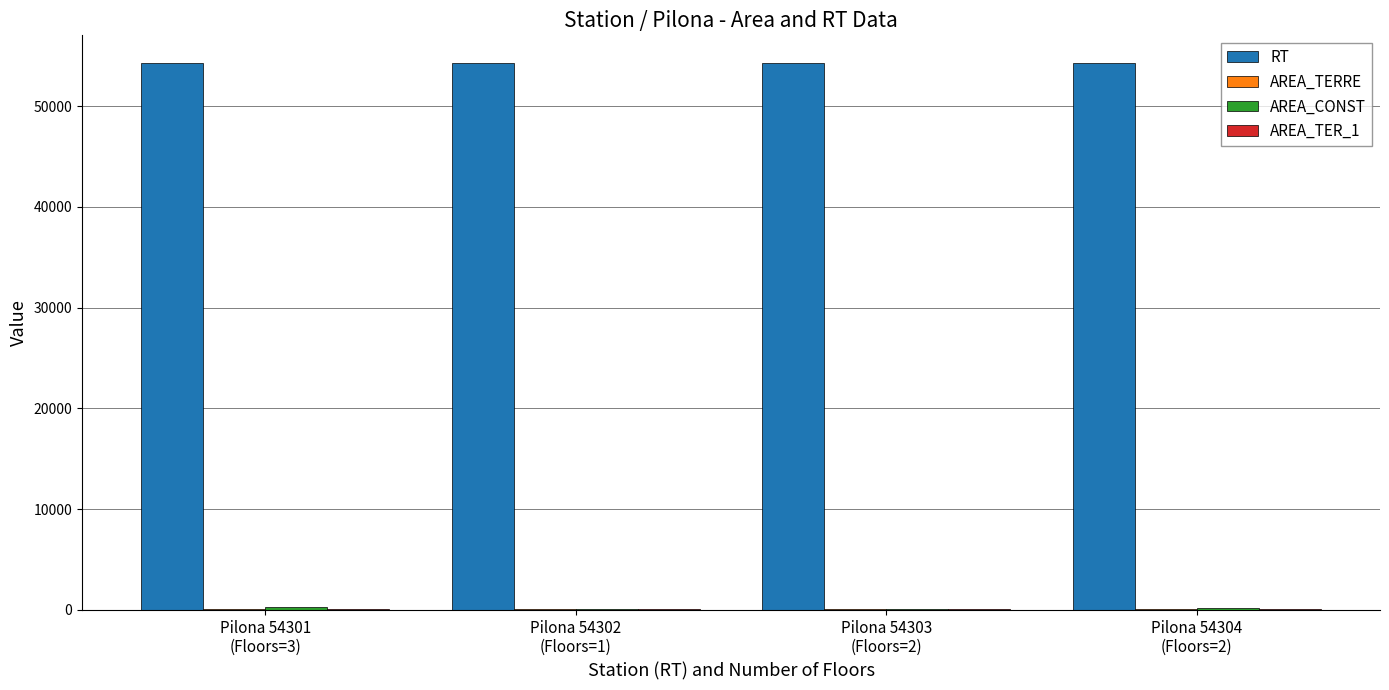

Which series has the largest total across all categories?

RT